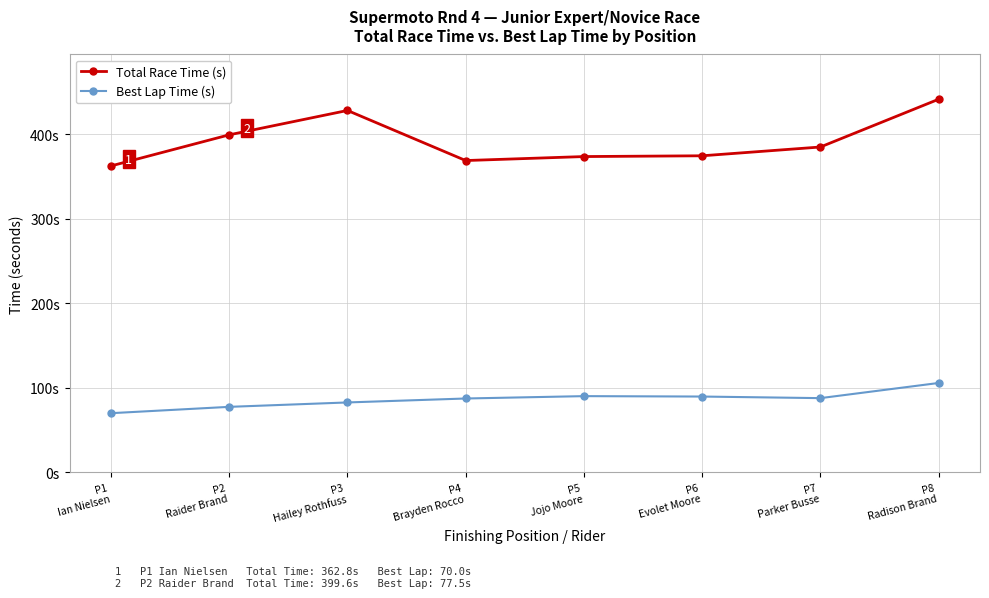

Is this an area chart (filled region under the line)?

No